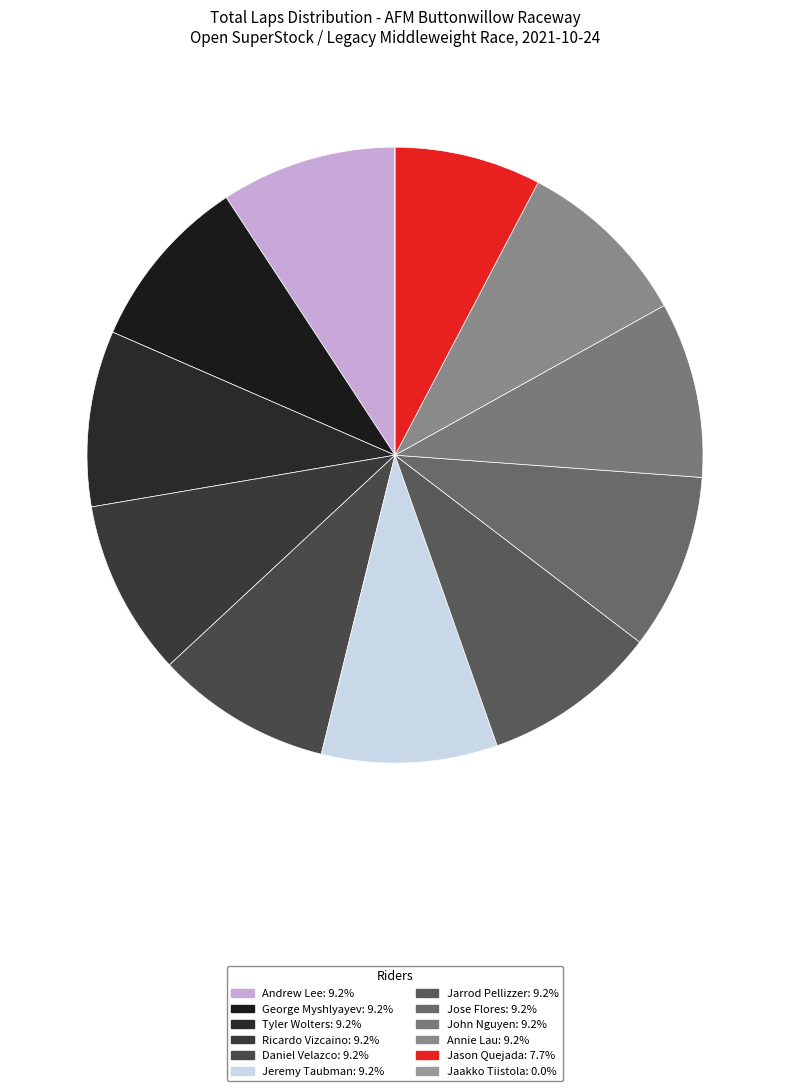

What percentage do Jaakko Tiistola and George Myshlyayev together represent?

9.2%